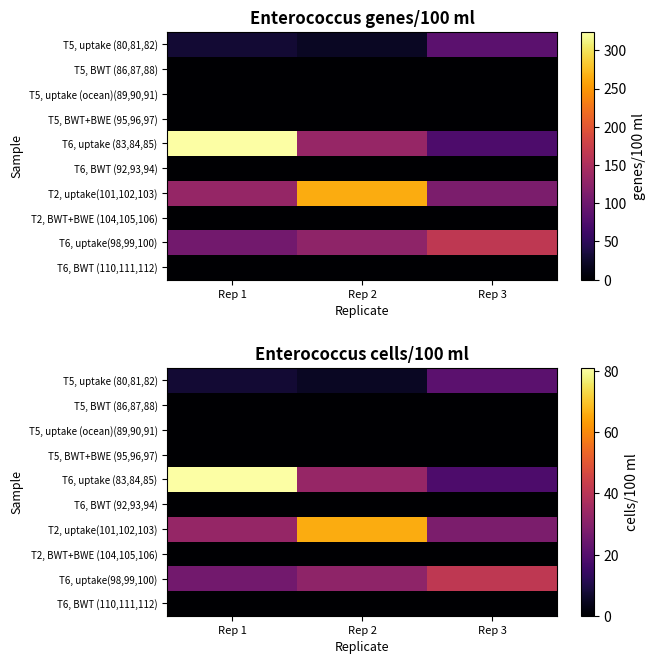

Where is T6, uptake(98,99,100) nearest to the value 33?

Rep 2